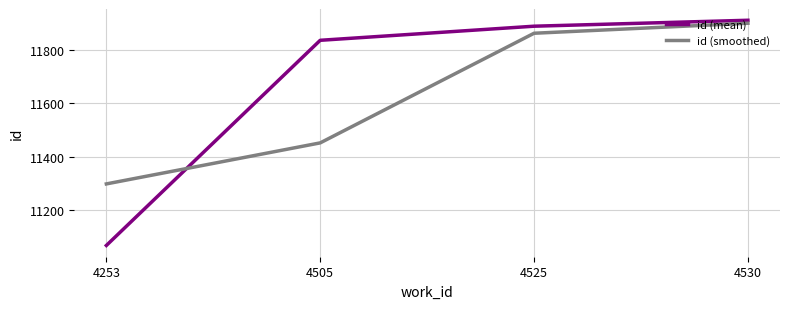

How many values in the id (mean) series are below 11887?

2